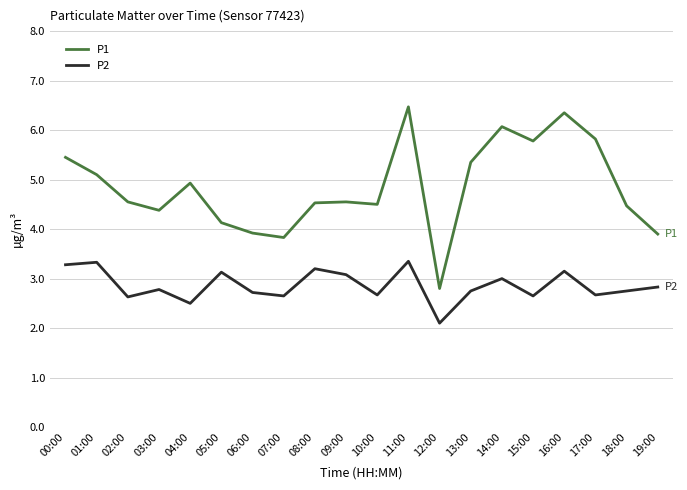

True or false: P2 and P1 intersect in this chart.

False